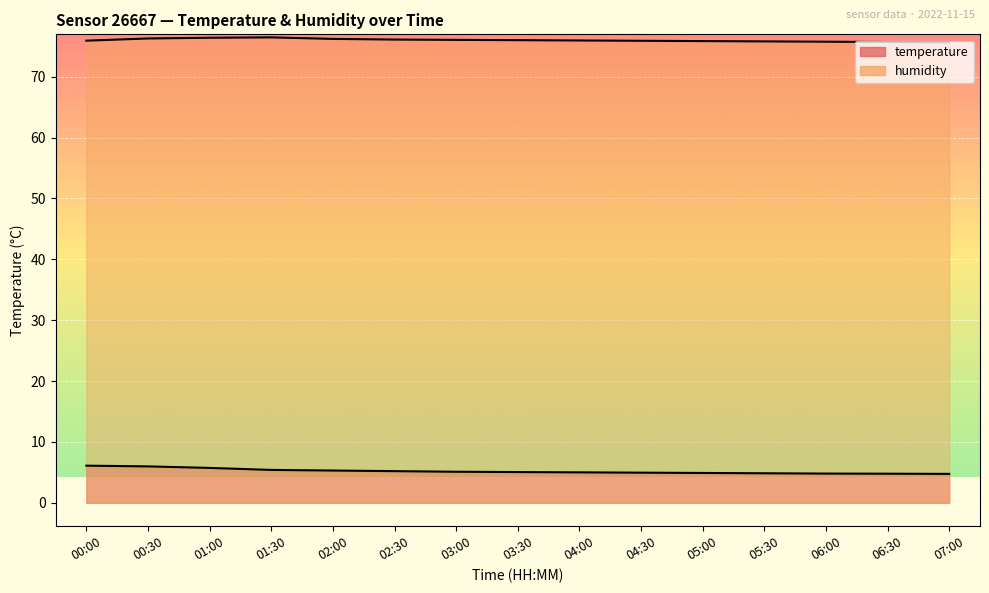

Which label corresponds to the smallest value in the chart?

07:00